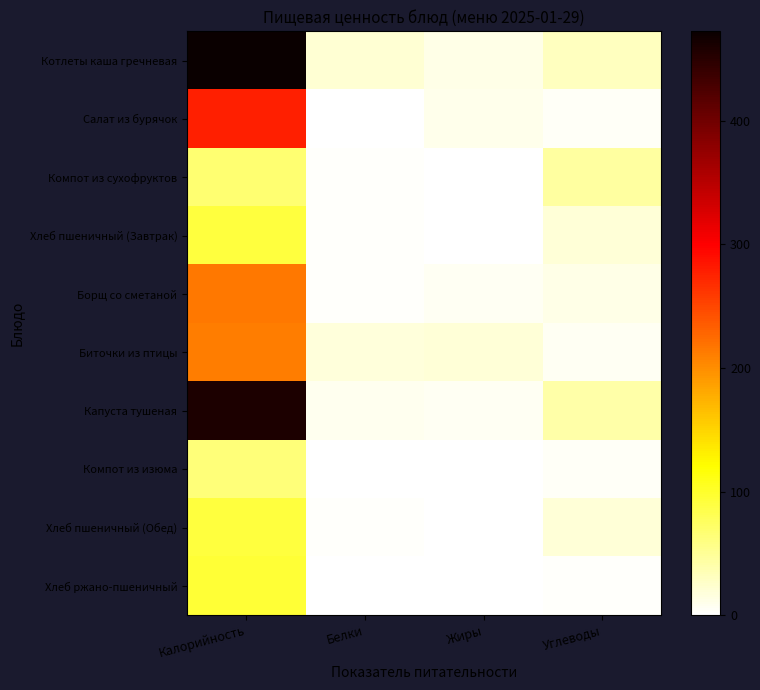

Reading left to right, extract all data points from this chart.

Котлеты каша гречневая: Калорийность=472.3	Белки=20.7	Жиры=11.5	Углеводы=30.4
Салат из бурячок: Калорийность=277.9	Белки=0.8	Жиры=10.5	Углеводы=3.7
Компот из сухофруктов: Калорийность=68.0	Белки=2.2	Жиры=0.0	Углеводы=44.6
Хлеб пшеничный (Завтрак): Калорийность=91.6	Белки=3.0	Жиры=0.4	Углеводы=19.0
Борщ со сметаной: Калорийность=215.0	Белки=2.3	Жиры=6.2	Углеводы=12.1
Биточки из птицы: Калорийность=212.0	Белки=17.1	Жиры=18.8	Углеводы=6.1
Капуста тушеная: Калорийность=459.1	Белки=8.8	Жиры=5.7	Углеводы=42.3
Компот из изюма: Калорийность=64.4	Белки=0.1	Жиры=0.0	Углеводы=4.6
Хлеб пшеничный (Обед): Калорийность=91.6	Белки=3.0	Жиры=0.4	Углеводы=19.0
Хлеб ржано-пшеничный: Калорийность=94.3	Белки=0.4	Жиры=0.0	Углеводы=3.0